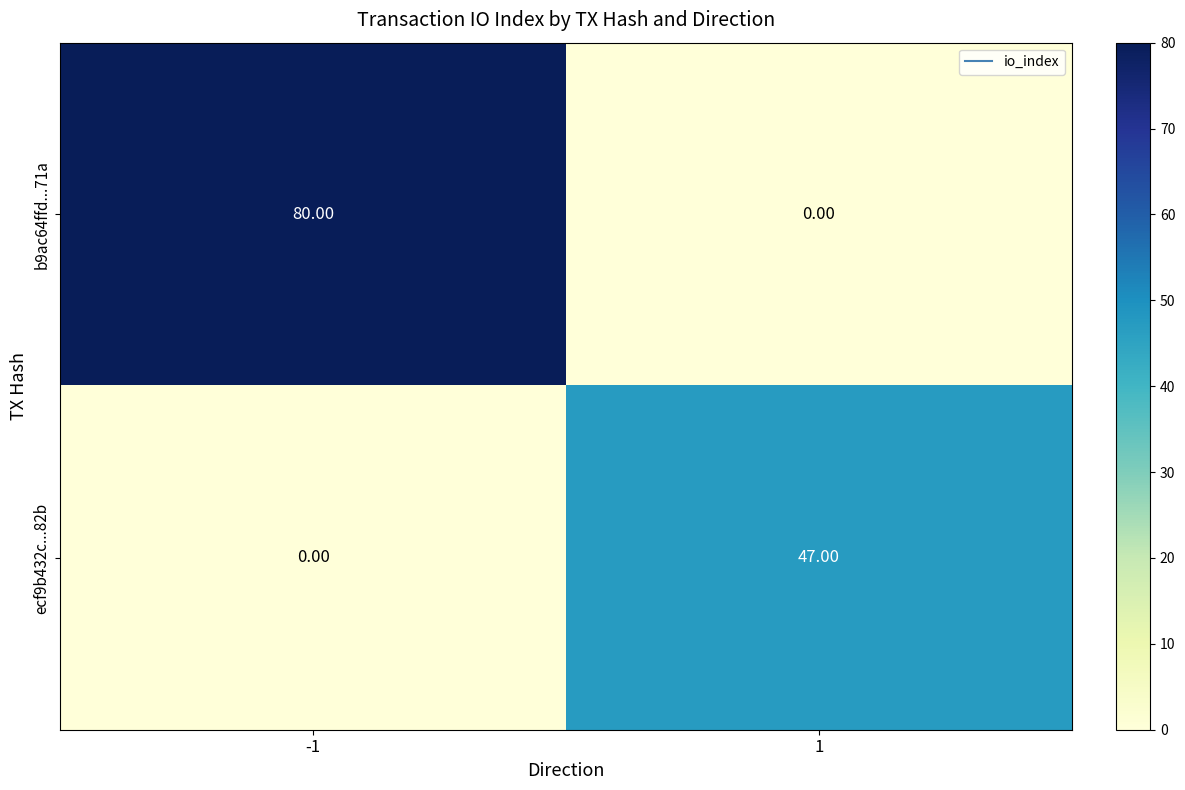

How many data points does each series have?

2